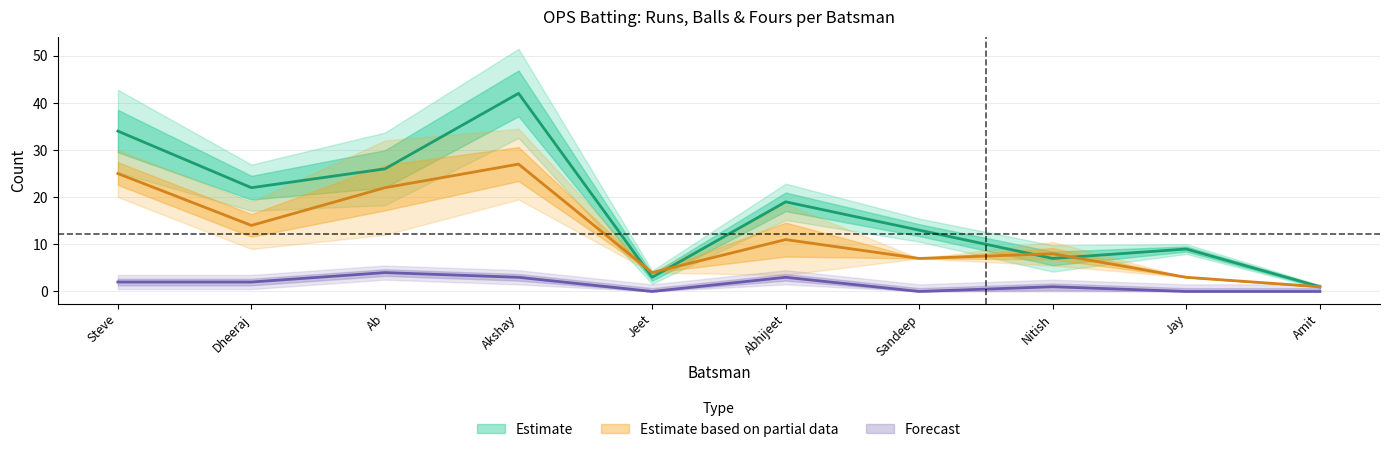

What position from the right is Jeet?

6